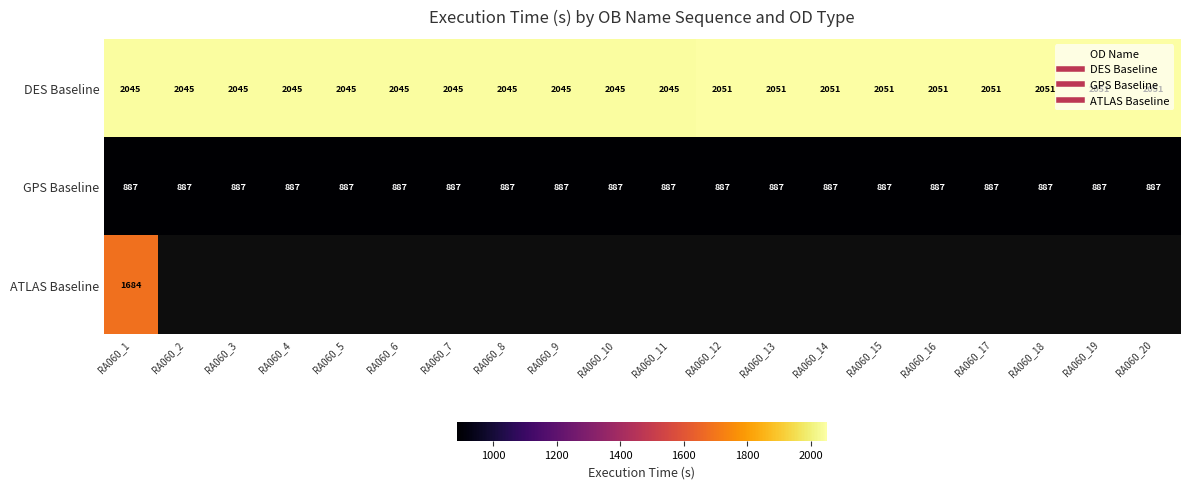

How many distinct data groups are displayed?

3